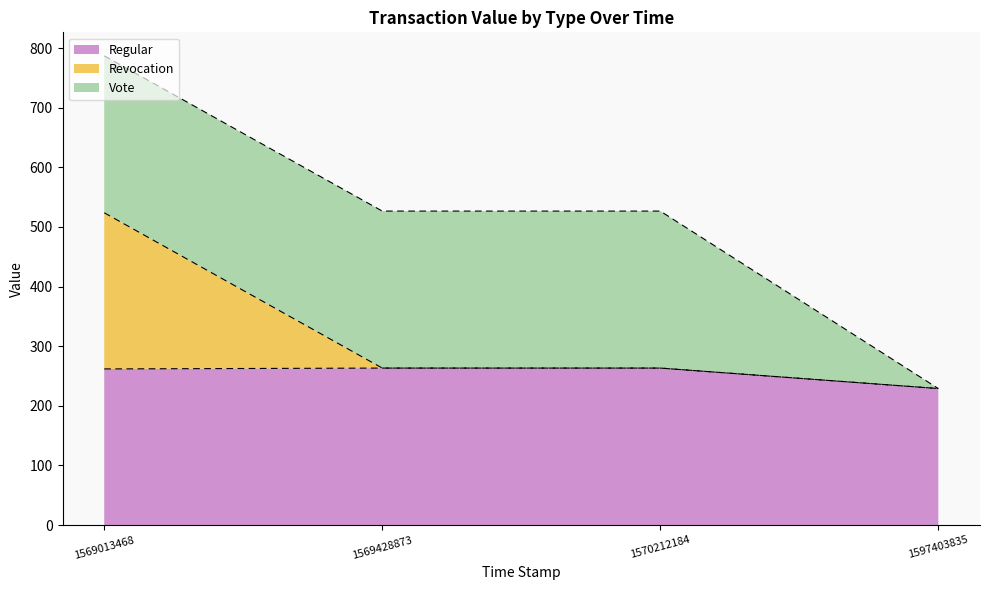

At how many categories does at least one series exceed 257?

3